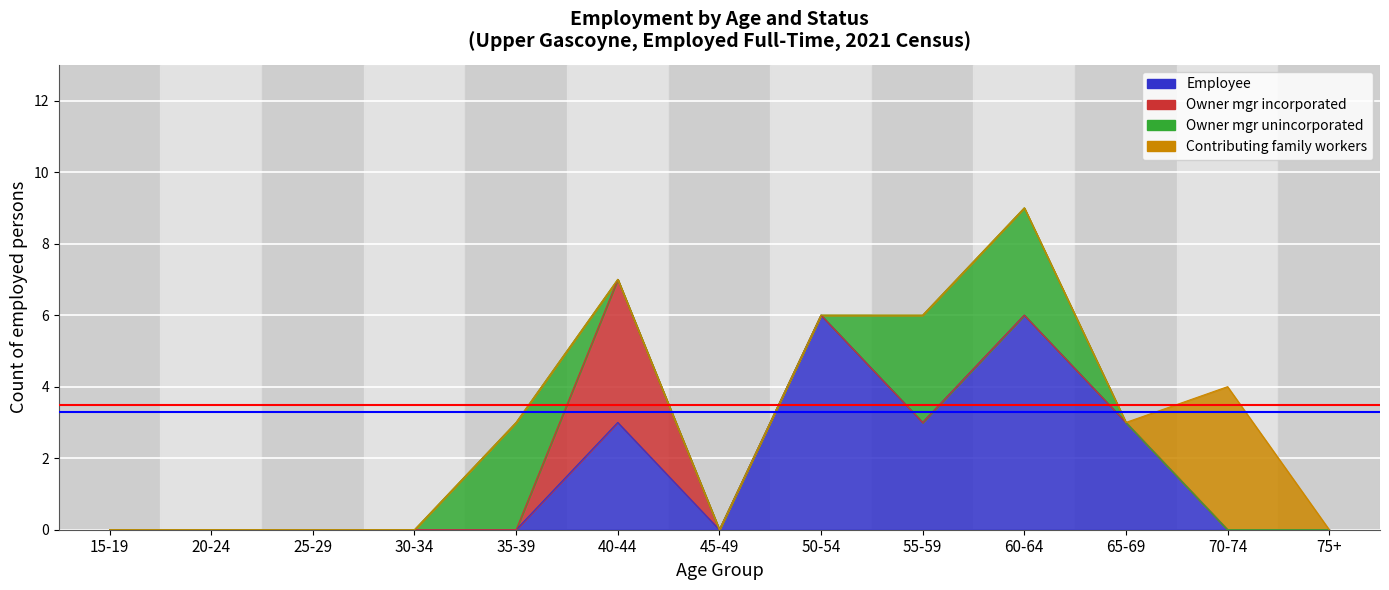

True or false: Owner mgr unincorporated and Contributing family workers cross at least once.

False